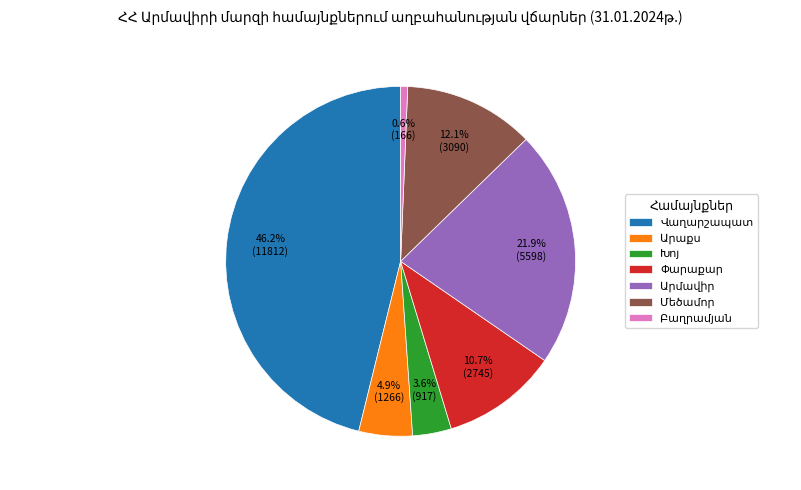

Is there any slice that represents more than half of the pie?

No